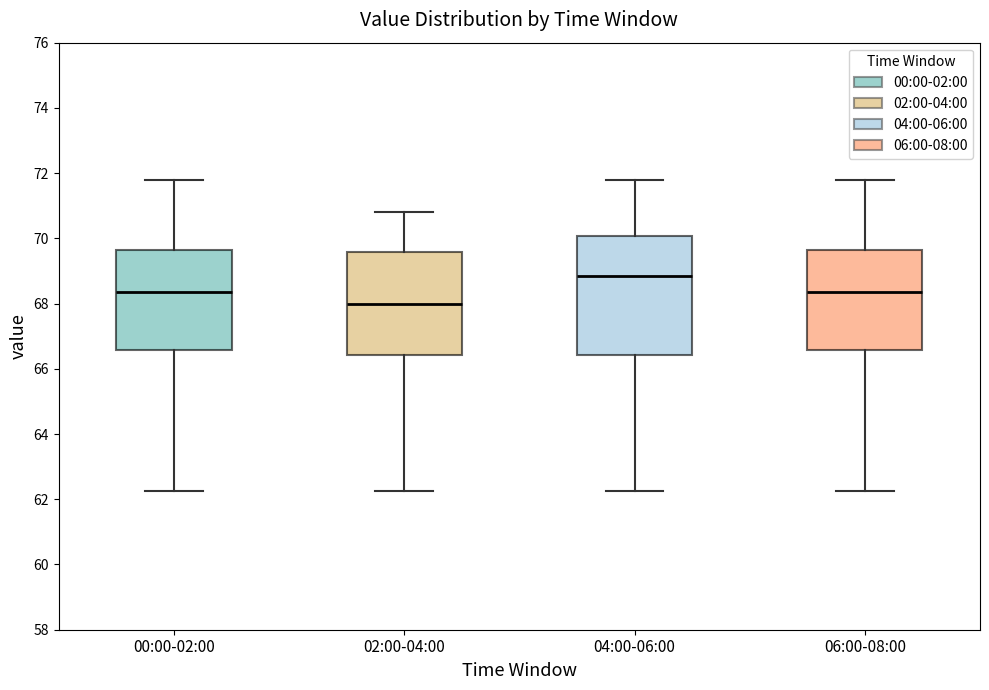

Reading left to right, read every box against the y-axis: the position of its median line, the range the box covers, and the ends of its whiskers. The values are not printed on the chart, so give them approximately, as read against the axis.

00:00-02:00: median 68.4, box 66.6 to 69.6, whiskers 62.2 to 71.8
02:00-04:00: median 68.0, box 66.4 to 69.6, whiskers 62.2 to 70.8
04:00-06:00: median 68.8, box 66.4 to 70.0, whiskers 62.2 to 71.8
06:00-08:00: median 68.4, box 66.6 to 69.6, whiskers 62.2 to 71.8